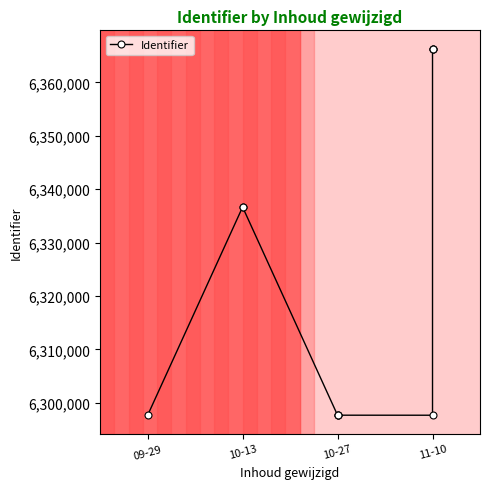

What is the value of the 2nd point from the left?

6336641